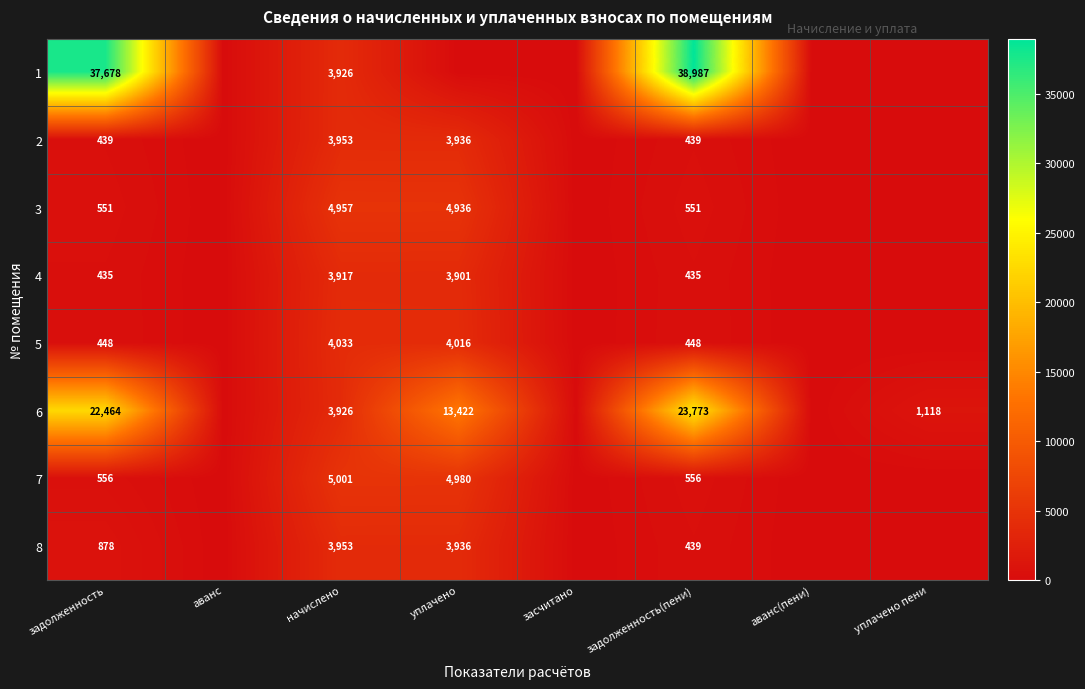

What is the difference between the highest and lowest values at задолженность?

37243